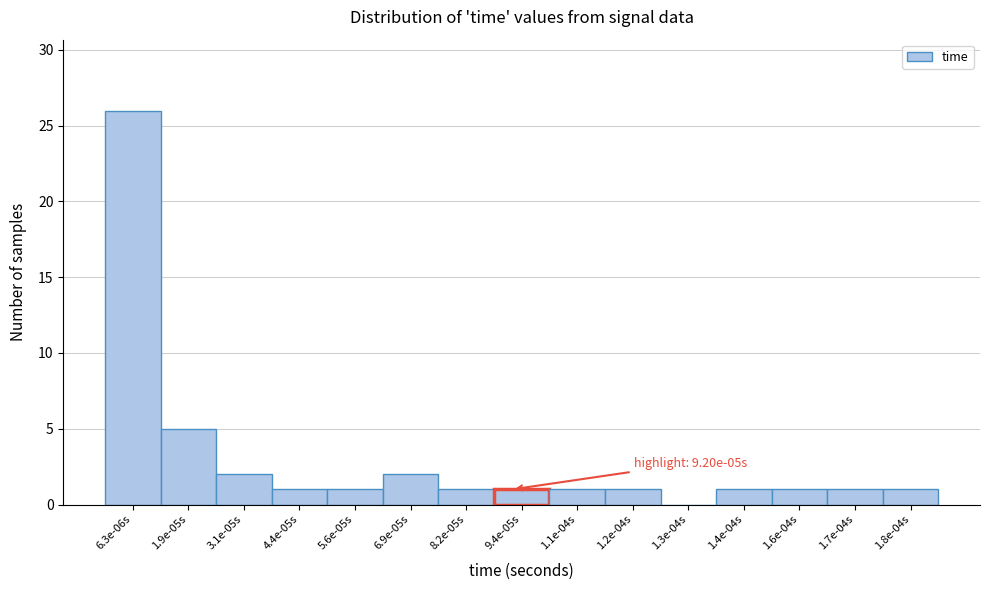

Reading left to right, extract all data points from this chart.

6.3e-06s=26	1.9e-05s=5	3.1e-05s=2	4.4e-05s=1	5.6e-05s=1	6.9e-05s=2	8.2e-05s=1	9.4e-05s=1	1.1e-04s=1	1.2e-04s=1	1.3e-04s=0	1.4e-04s=1	1.6e-04s=1	1.7e-04s=1	1.8e-04s=1